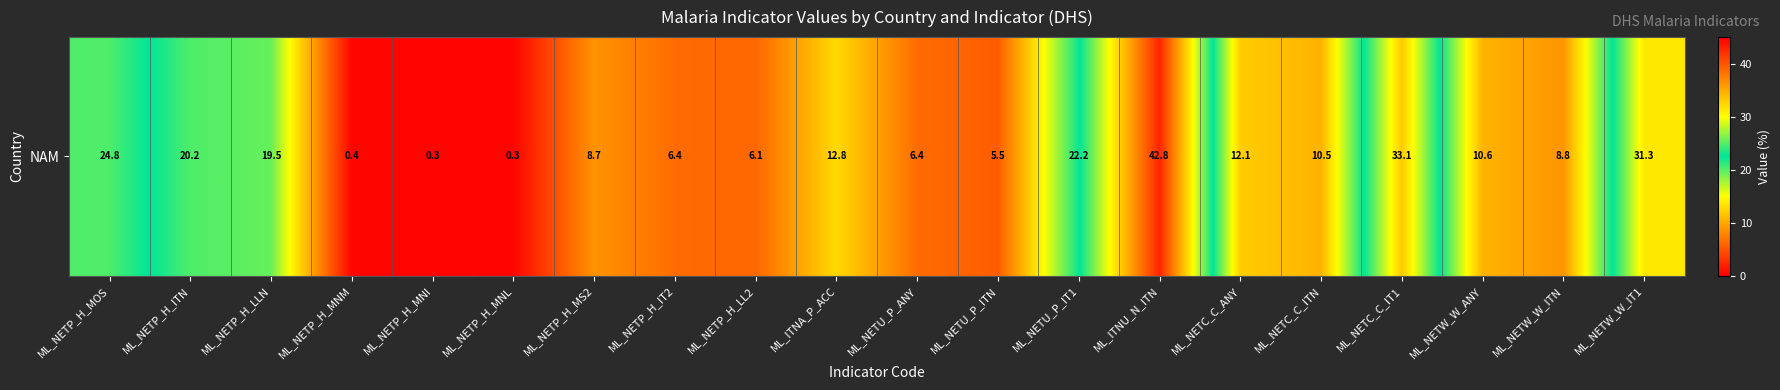

What is the difference between the maximum and second lowest values?

42.5